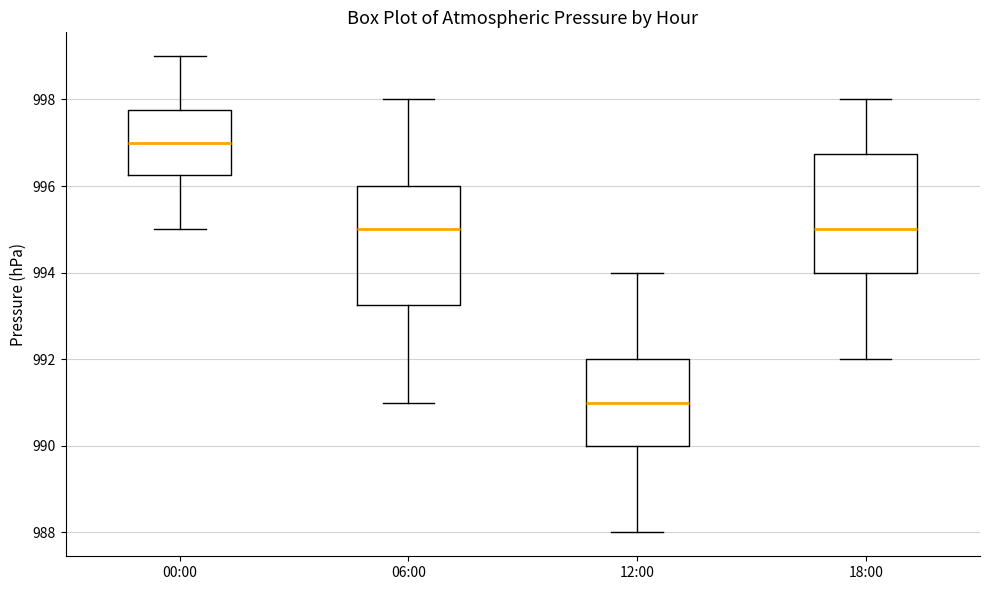

Reading left to right, read every box against the y-axis: the position of its median line, the range the box covers, and the ends of its whiskers. The values are not printed on the chart, so give them approximately, as read against the axis.

00:00: median 997.0, box 996.2 to 997.8, whiskers 995.0 to 999.0
06:00: median 995.0, box 993.2 to 996.0, whiskers 991.0 to 998.0
12:00: median 991.0, box 990.0 to 992.0, whiskers 988.0 to 994.0
18:00: median 995.0, box 994.0 to 996.8, whiskers 992.0 to 998.0